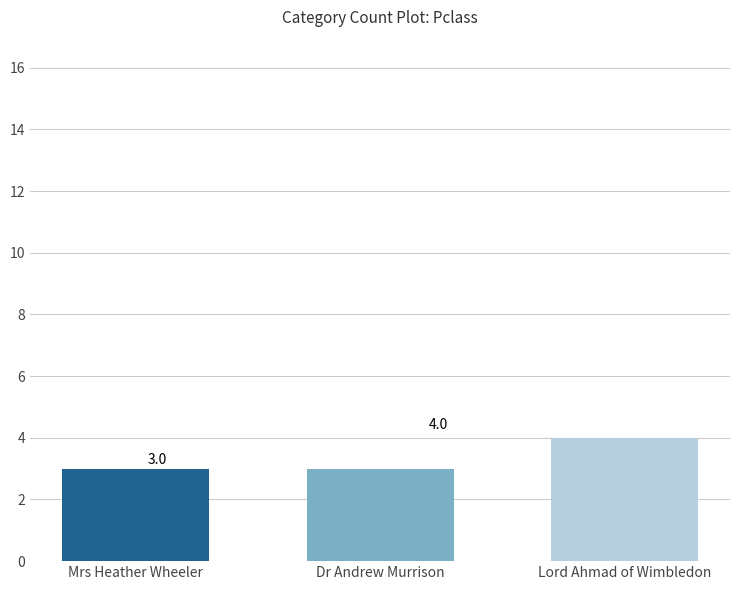

The value at Lord Ahmad of Wimbledon is 4. True or false?

True